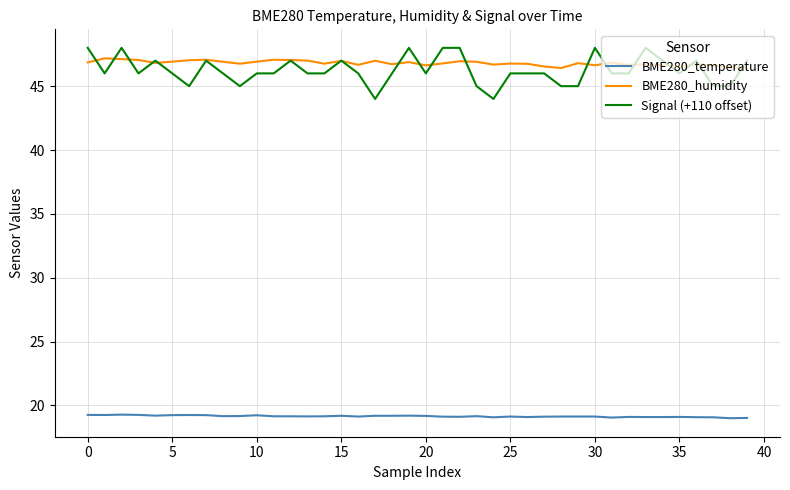

True or false: BME280_temperature and BME280_humidity intersect in this chart.

False